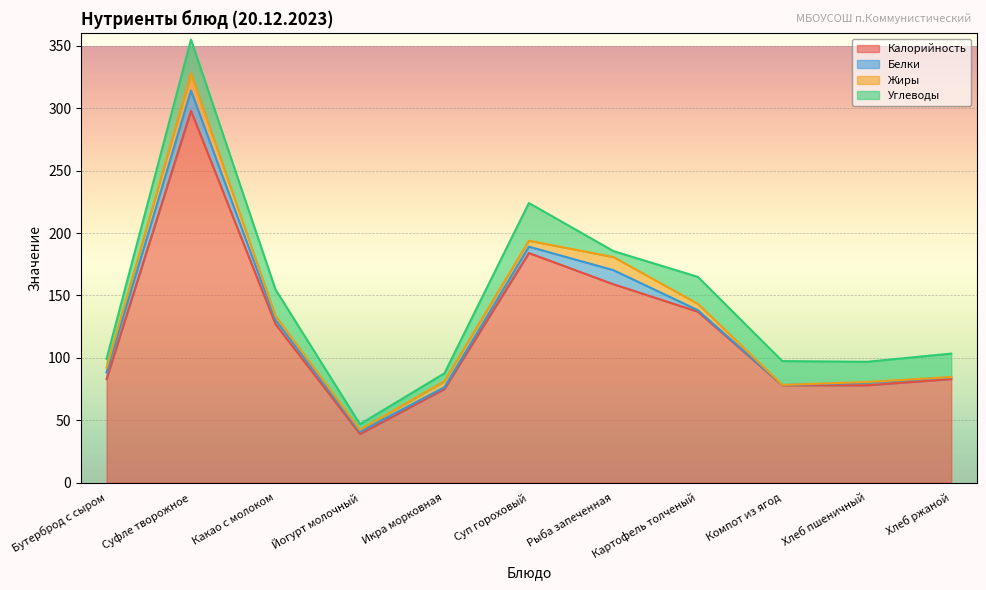

Reading right to left, extract all data points from this chart.

Калорийность: Хлеб ржаной=83.0	Хлеб пшеничный=78.0	Компот из ягод=78.0	Картофель толченый=137.0	Рыба запеченная=159.0	Суп гороховый=184.0	Икра морковная=75.0	Йогурт молочный=39.0	Какао с молоком=127.0	Суфле творожное=298.0	Бутерброд с сыром=83.0
Белки: Хлеб ржаной=1.4	Хлеб пшеничный=2.0	Компот из ягод=0.2	Картофель толченый=1.2	Рыба запеченная=11.3	Суп гороховый=5.1	Икра морковная=1.4	Йогурт молочный=1.8	Какао с молоком=3.4	Суфле творожное=16.2	Бутерброд с сыром=5.3
Жиры: Хлеб ржаной=0.2	Хлеб пшеничный=0.6	Компот из ягод=0.1	Картофель толченый=5.1	Рыба запеченная=10.5	Суп гороховый=4.8	Икра морковная=4.9	Йогурт молочный=1.5	Какао с молоком=3.2	Суфле творожное=13.9	Бутерброд с сыром=3.7
Углеводы: Хлеб ржаной=18.8	Хлеб пшеничный=16.2	Компот из ягод=19.1	Картофель толченый=21.6	Рыба запеченная=4.8	Суп гороховый=30.2	Икра морковная=6.3	Йогурт молочный=4.5	Какао с молоком=21.2	Суфле творожное=27.0	Бутерброд с сыром=7.2